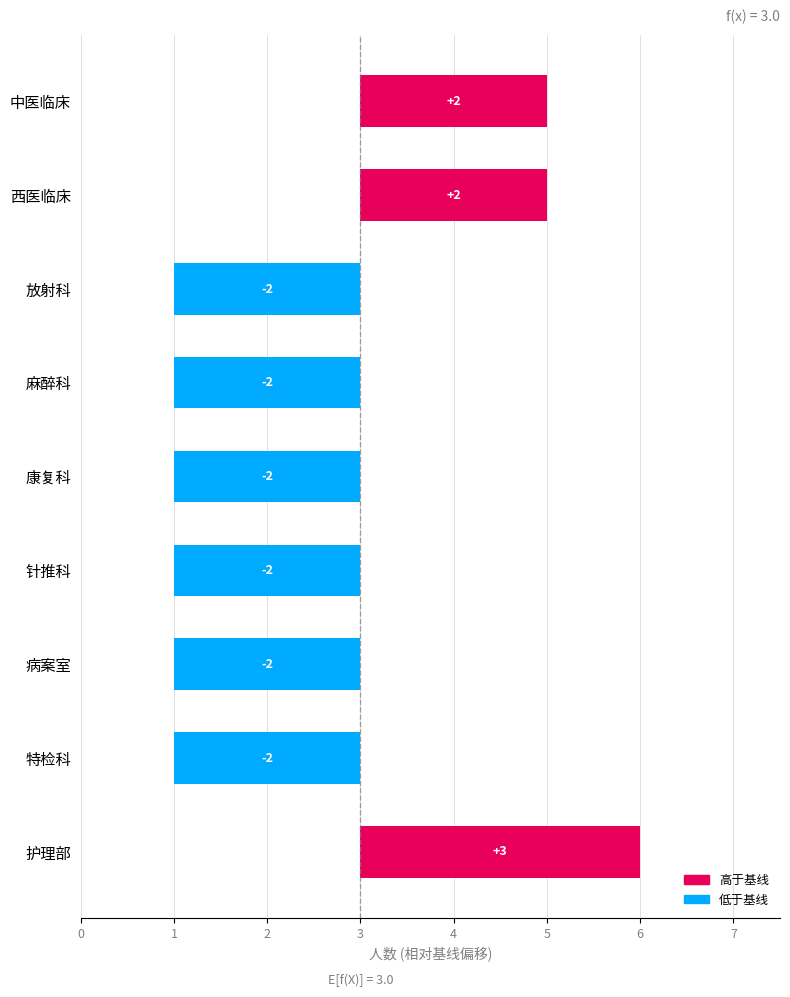

What value does the data have at 康复科?

2